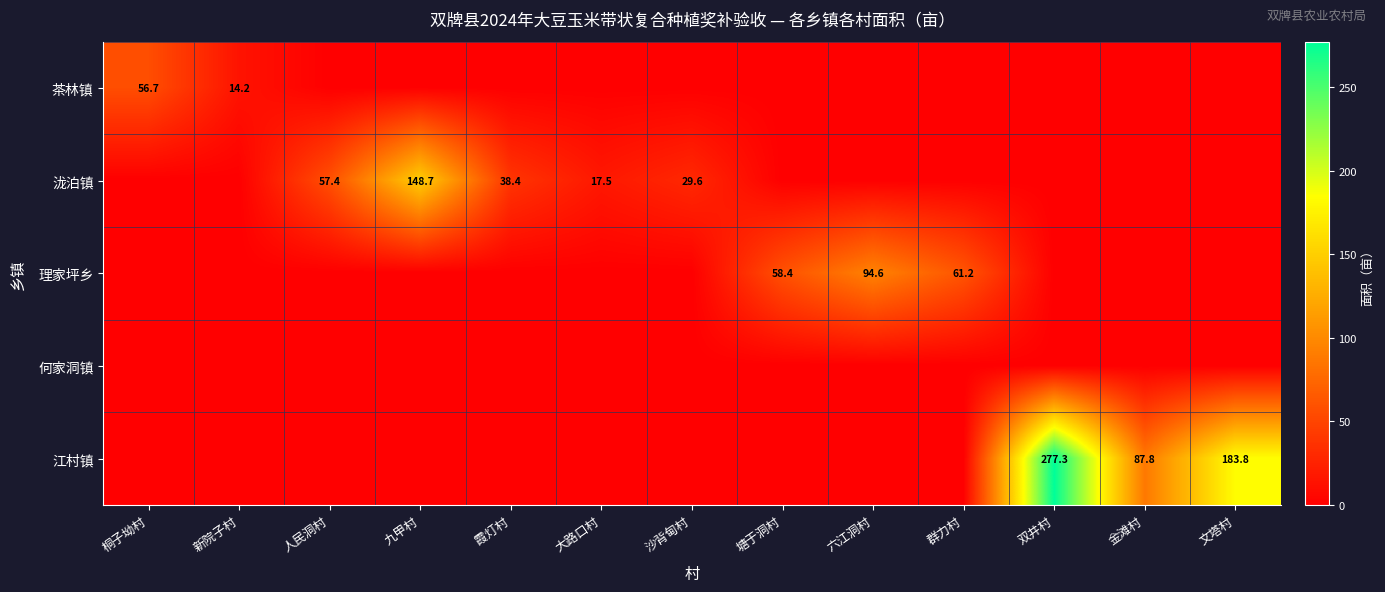

The 泷泊镇 series shows 67.0 at 霞灯村. True or false?

False